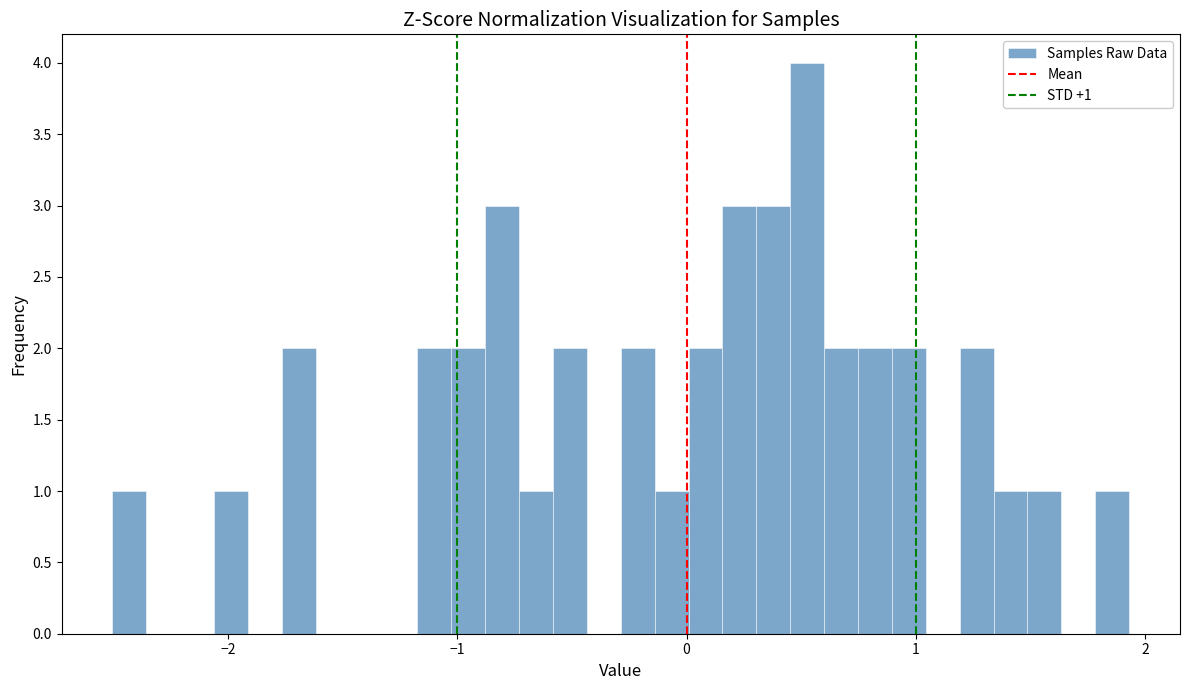

Read against the x-axis, roughly where is the centre of the tallest bar?

0.5